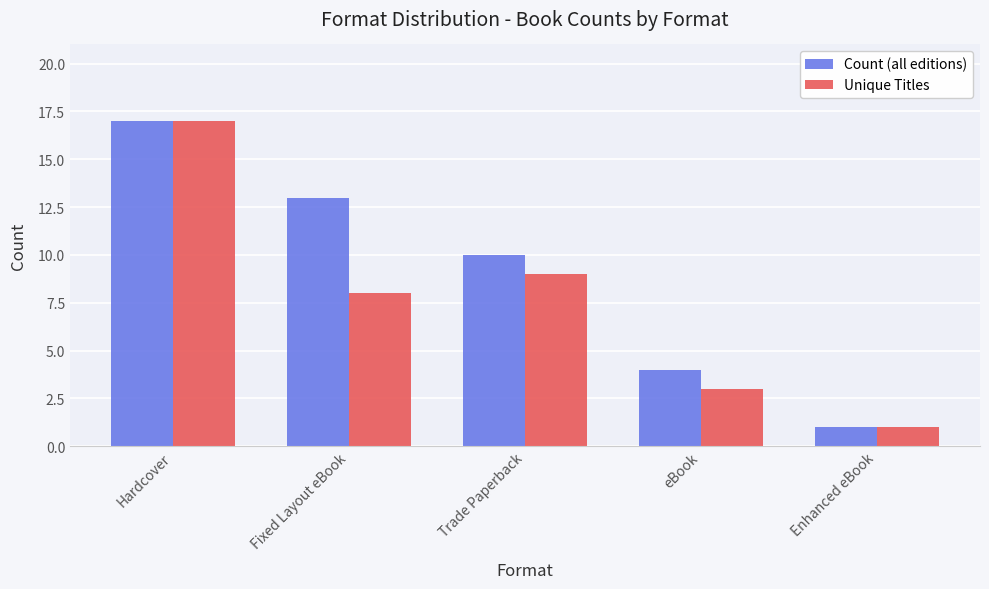

The Count (all editions) series shows 22 at Hardcover. True or false?

False